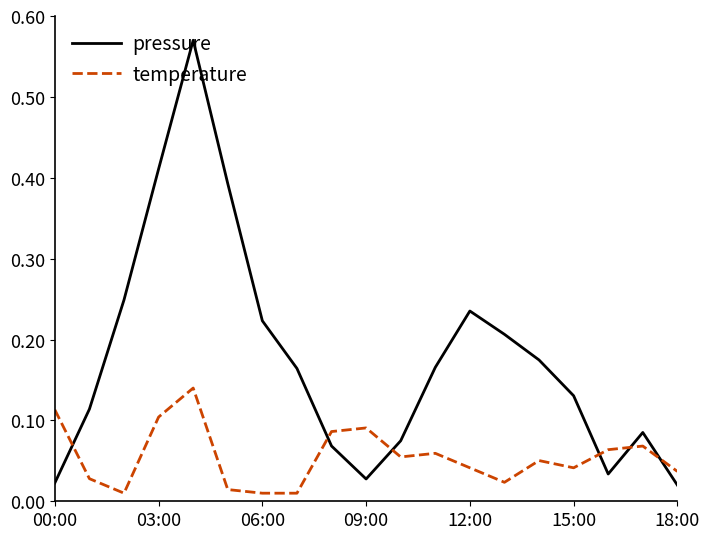

Does the chart display data point markers on the line(s)?

No